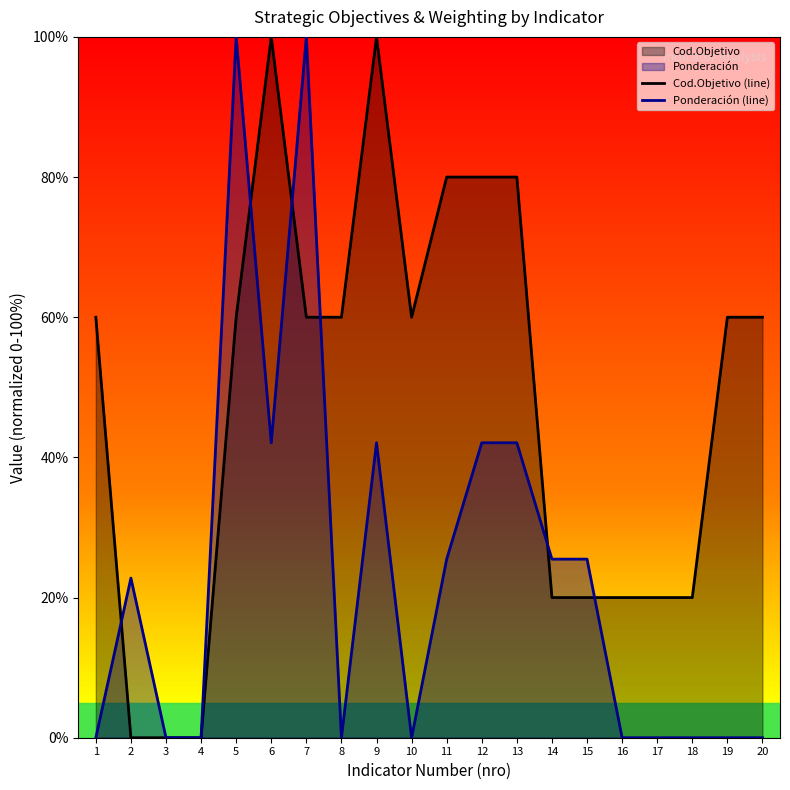

Is it true that Cod.Objetivo (line) equals 34.8 at 17?

False